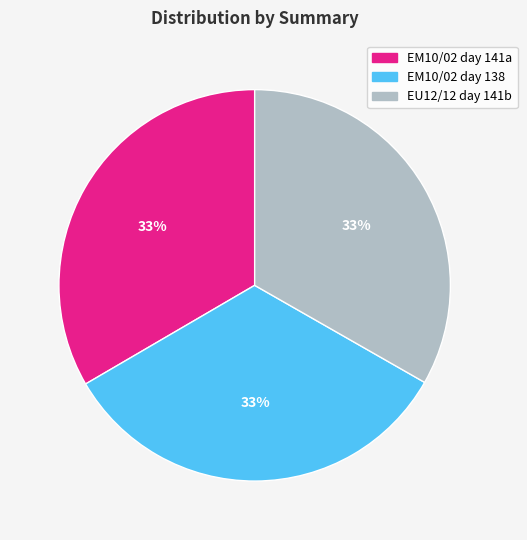

To the nearest percent, what is the average slice percentage?

33%